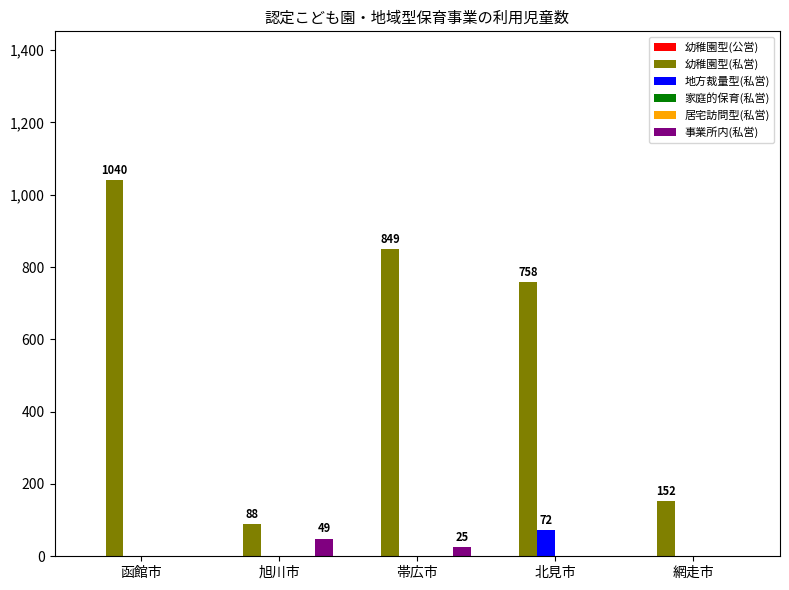

Rank the categories by 事業所内(私営) value from lowest to highest.

函館市, 北見市, 網走市, 帯広市, 旭川市